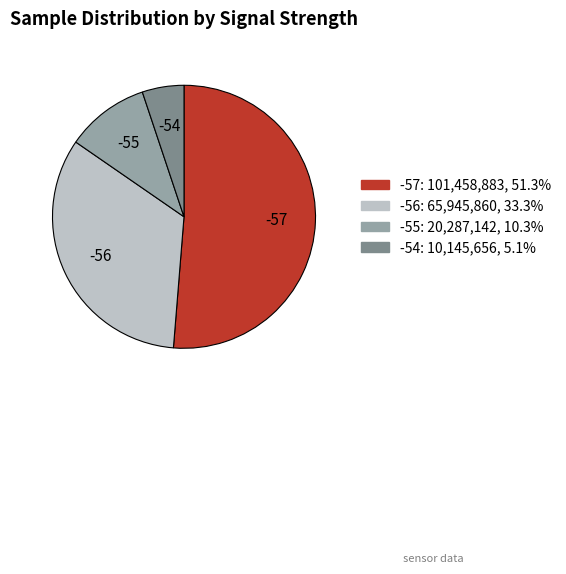

Which has a higher value, -54 or -55?

-55